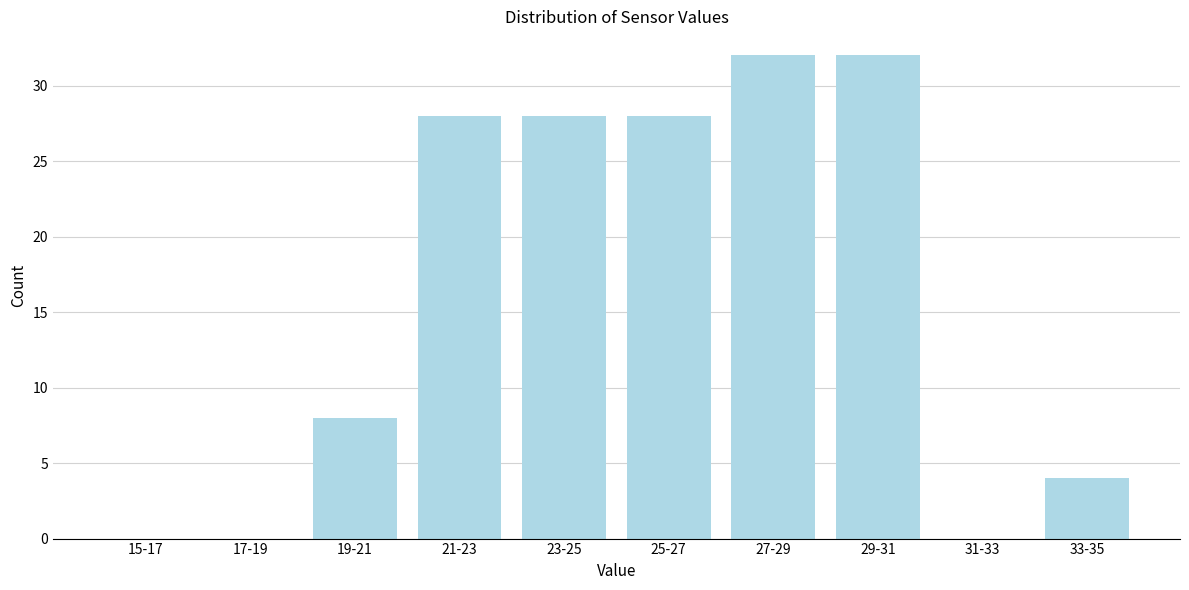

Reading right to left, transcribe all the data shown in this chart.

33-35=4	31-33=0	29-31=32	27-29=32	25-27=28	23-25=28	21-23=28	19-21=8	17-19=0	15-17=0